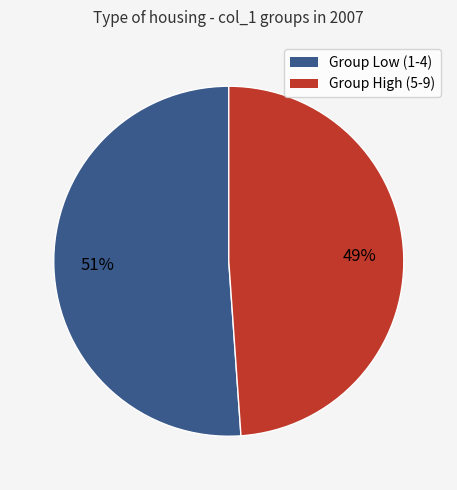

Is there any slice that represents more than half of the pie?

Yes